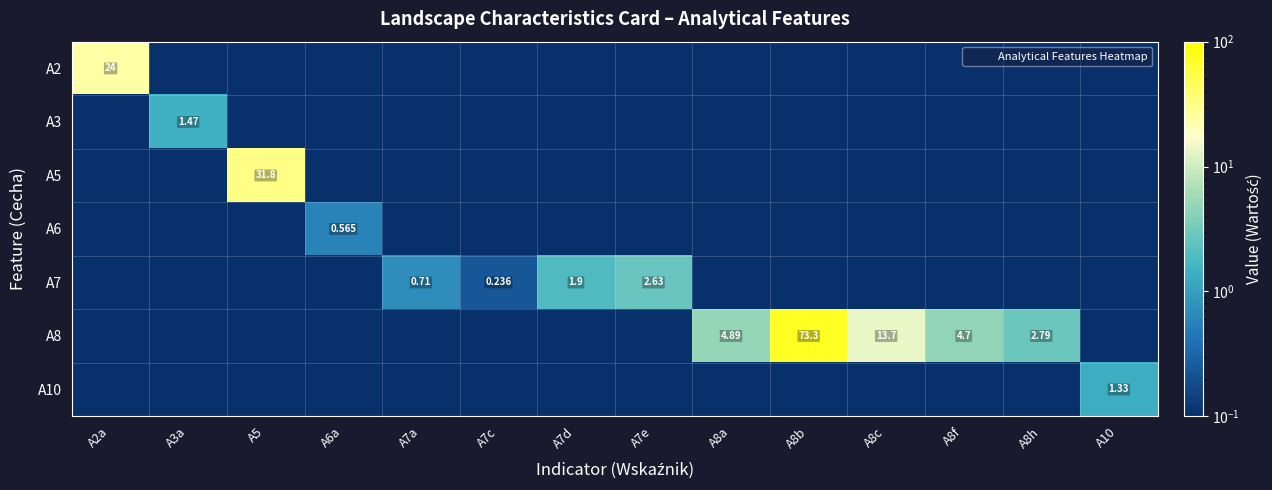

Which category has the highest value in the A10 series?

A10